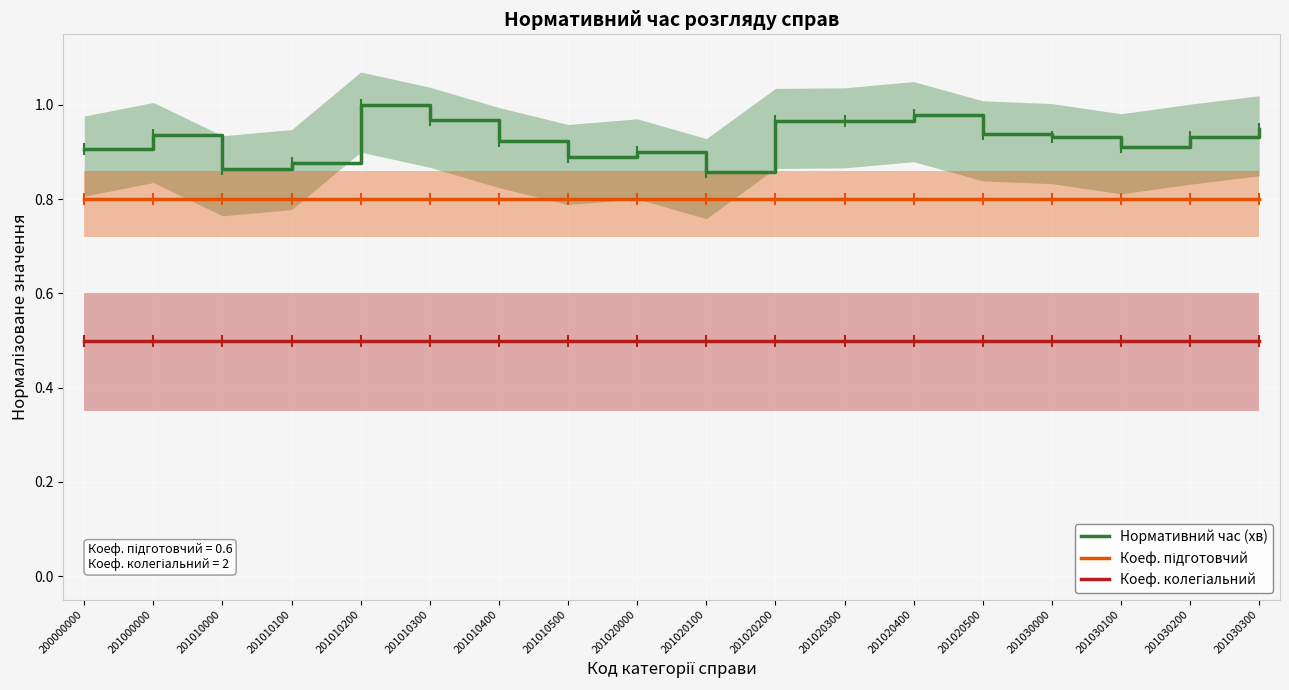

True or false: Коеф. підготовчий has a value of 0.8 at 201020400.

True